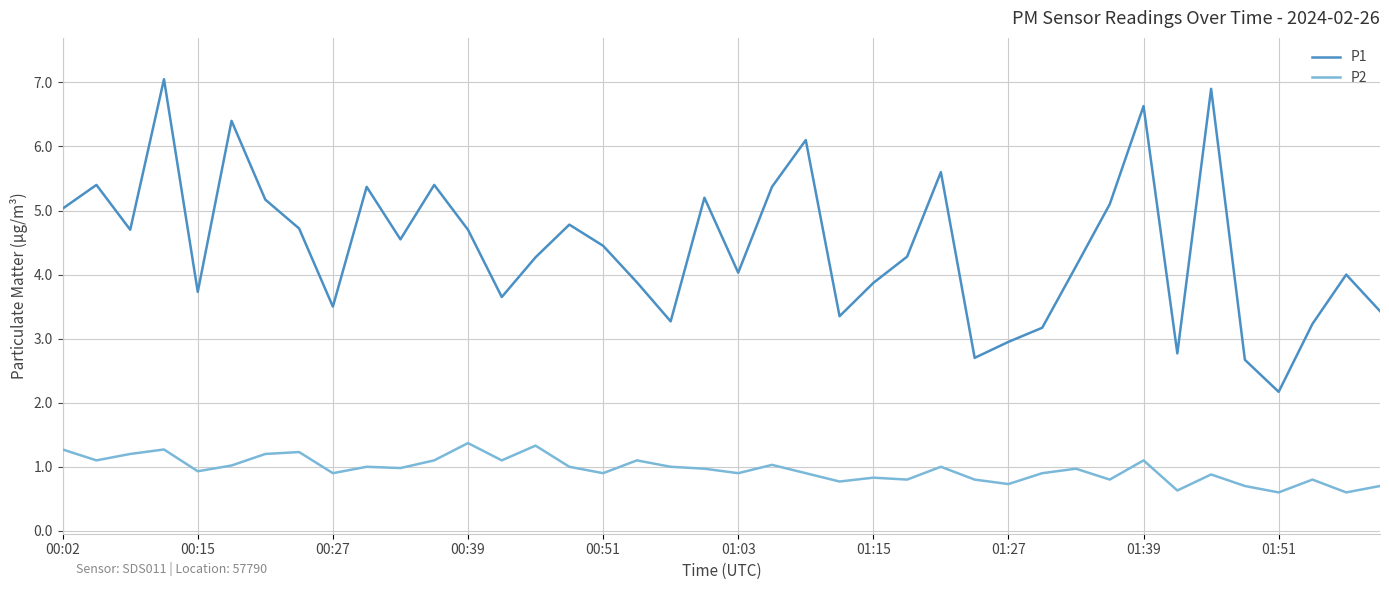

What is the minimum value for P1?

2.2